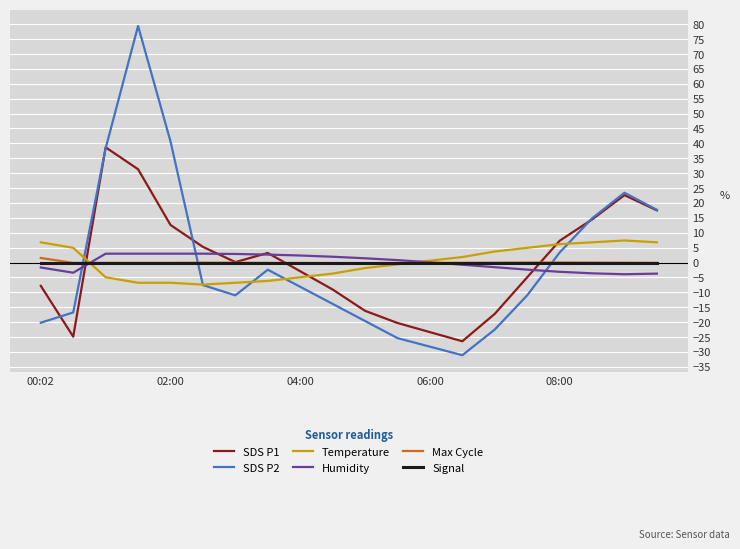

What is the smallest value displayed?

-31.1